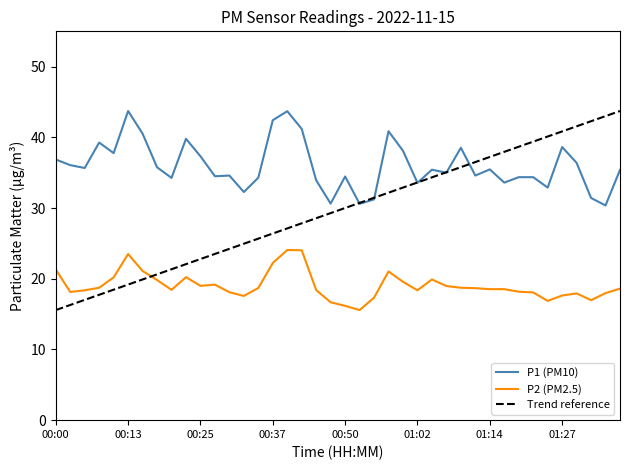

What is the highest value of the Trend reference series?

43.7